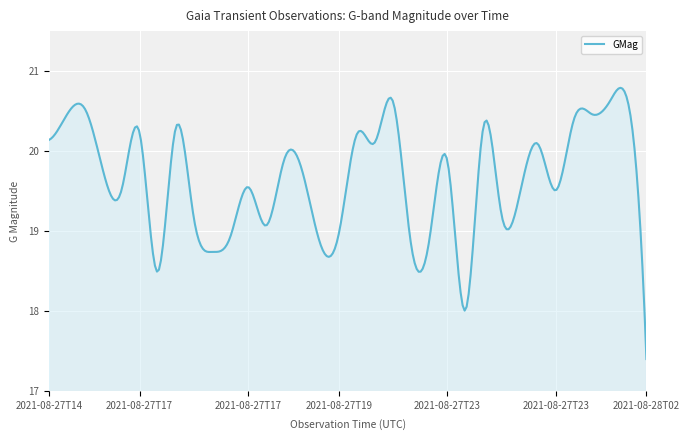

What is the minimum value shown in the chart?

17.4